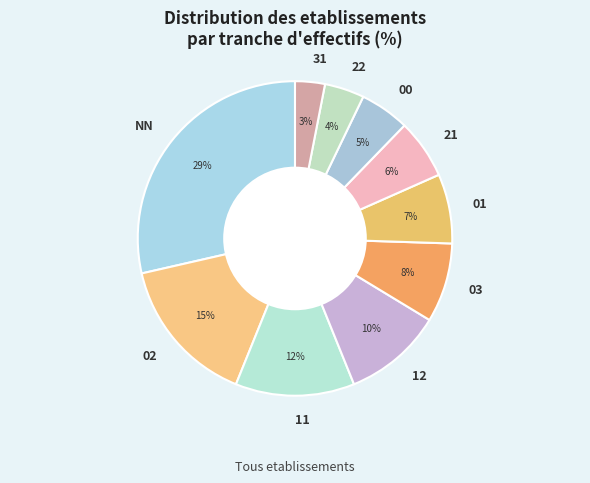

How many slices are in this pie chart?

10